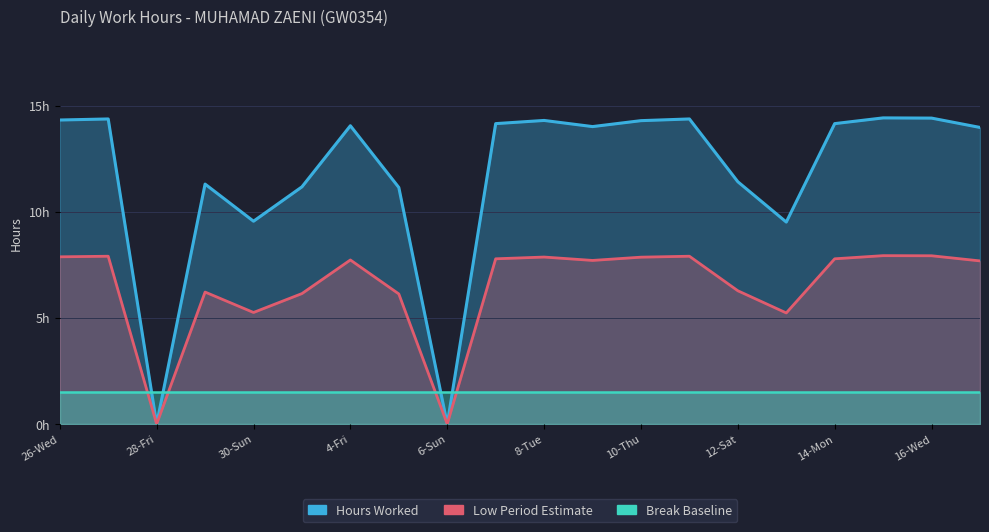

What is the average value of the Hours Worked series?

11.8